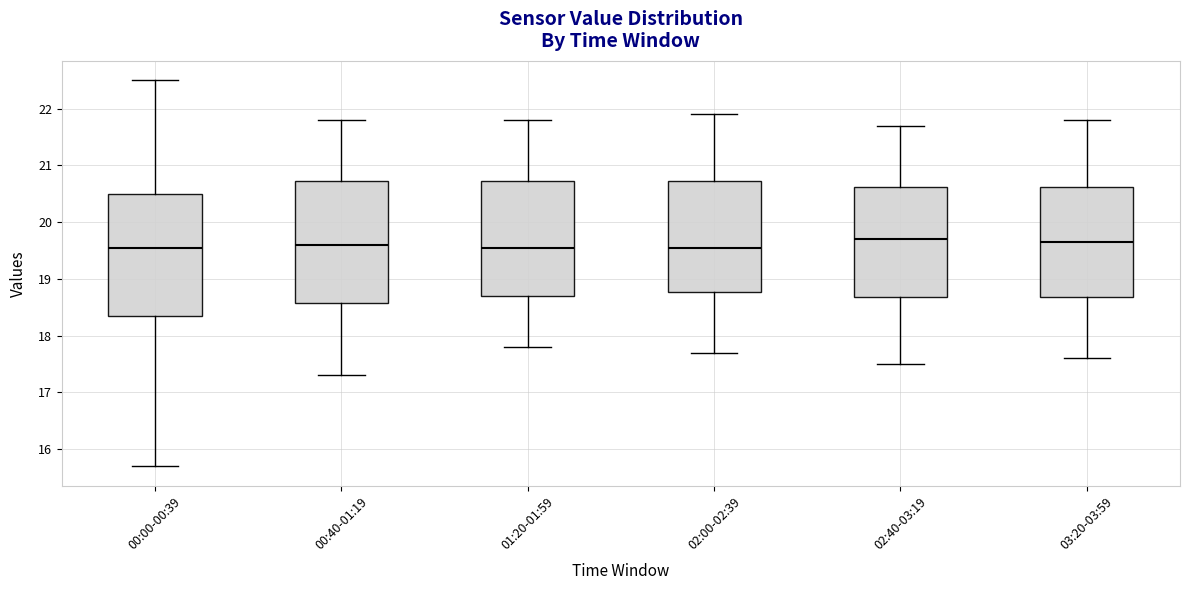

Reading left to right, read every box against the y-axis: the position of its median line, the range the box covers, and the ends of its whiskers. The values are not printed on the chart, so give them approximately, as read against the axis.

00:00-00:39: median 19.6, box 18.4 to 20.5, whiskers 15.7 to 22.5
00:40-01:19: median 19.6, box 18.6 to 20.7, whiskers 17.3 to 21.8
01:20-01:59: median 19.6, box 18.7 to 20.7, whiskers 17.8 to 21.8
02:00-02:39: median 19.6, box 18.8 to 20.7, whiskers 17.7 to 21.9
02:40-03:19: median 19.7, box 18.7 to 20.6, whiskers 17.5 to 21.7
03:20-03:59: median 19.7, box 18.7 to 20.6, whiskers 17.6 to 21.8